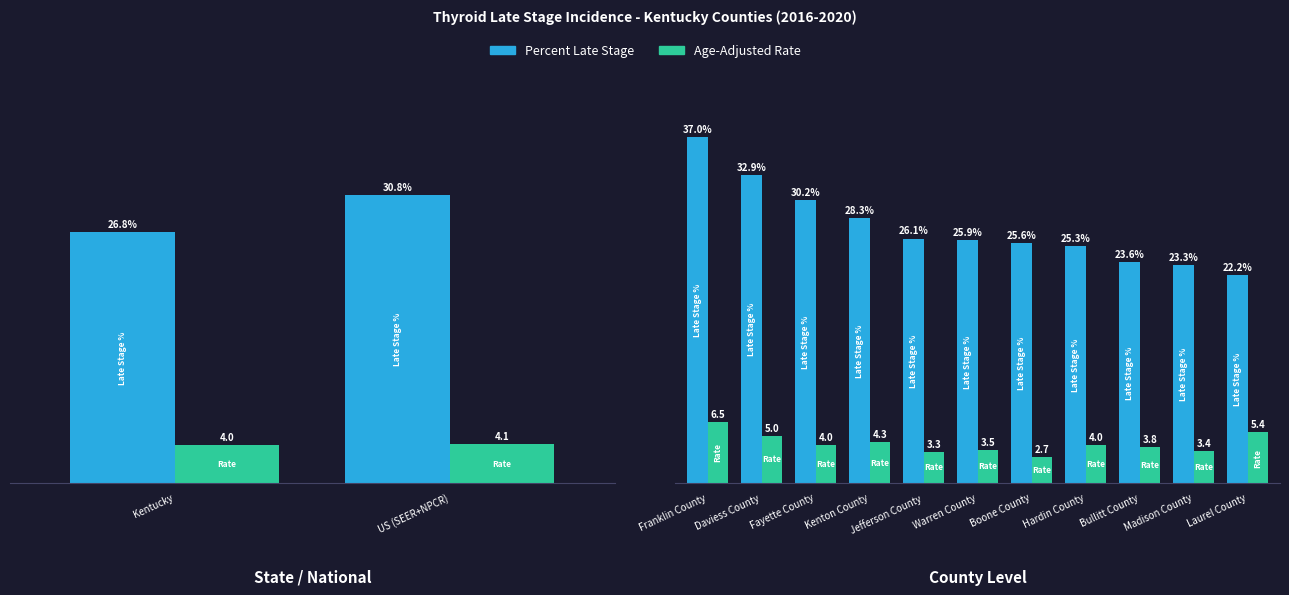

What is the difference between the maximum and second lowest values in the Age-Adjusted Rate series?

3.2